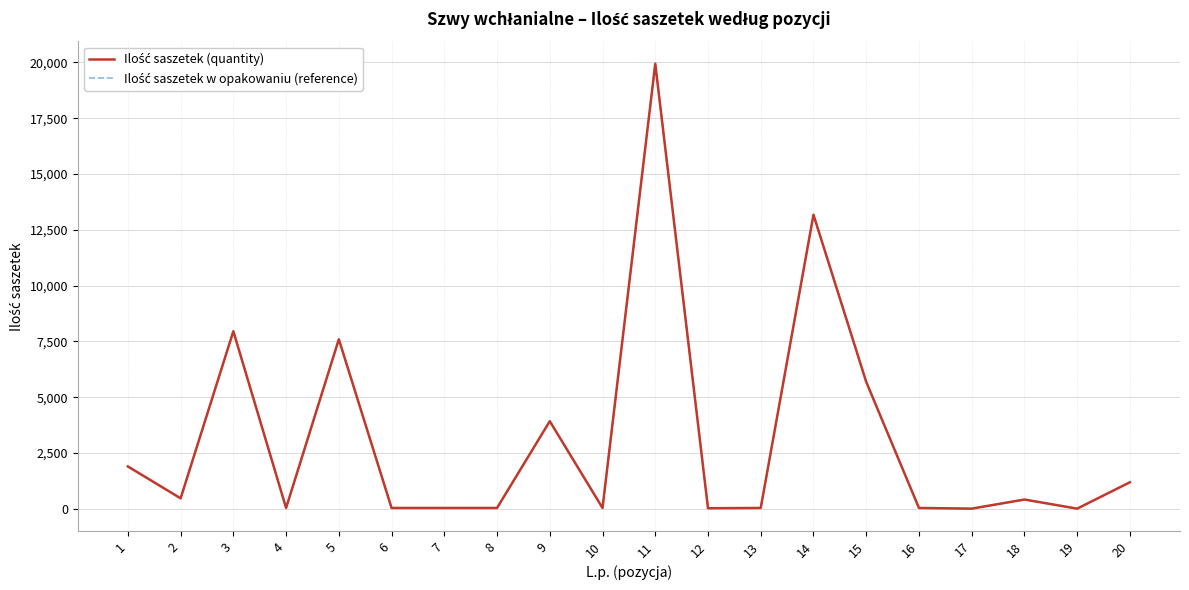

Rank the series by their maximum value, from highest to lowest.

Ilość saszetek (quantity), Ilość saszetek w opakowaniu (reference)